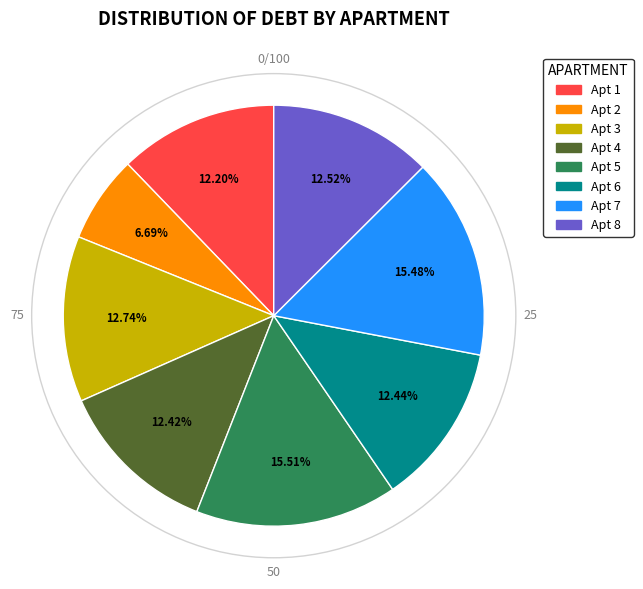

Is there a majority slice in this chart?

No